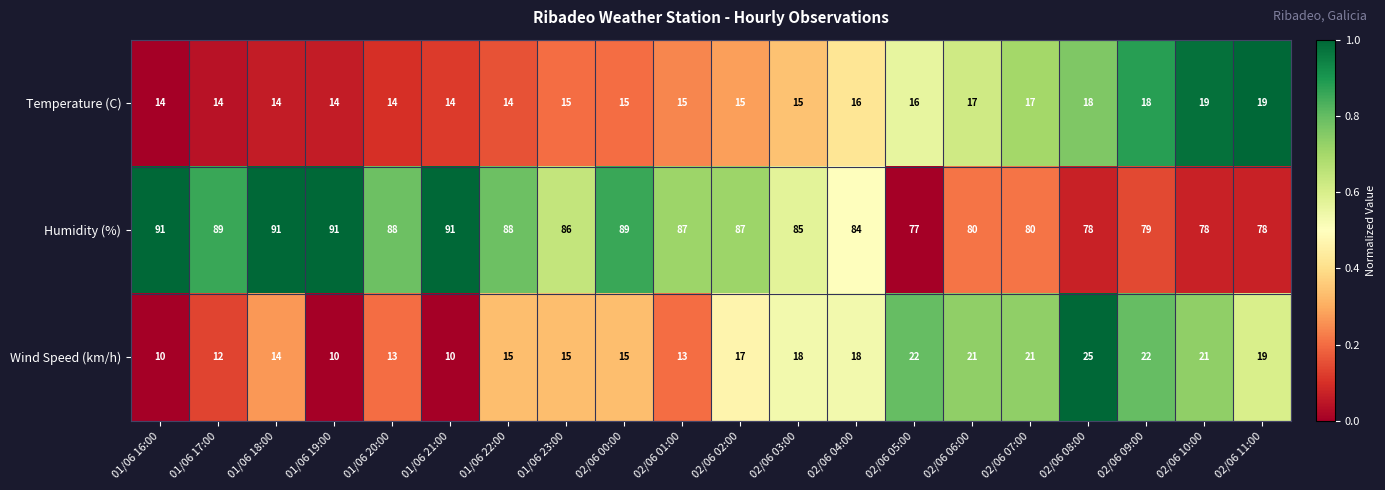

The value of Humidity (%) at 02/06 07:00 is 38. True or false?

False